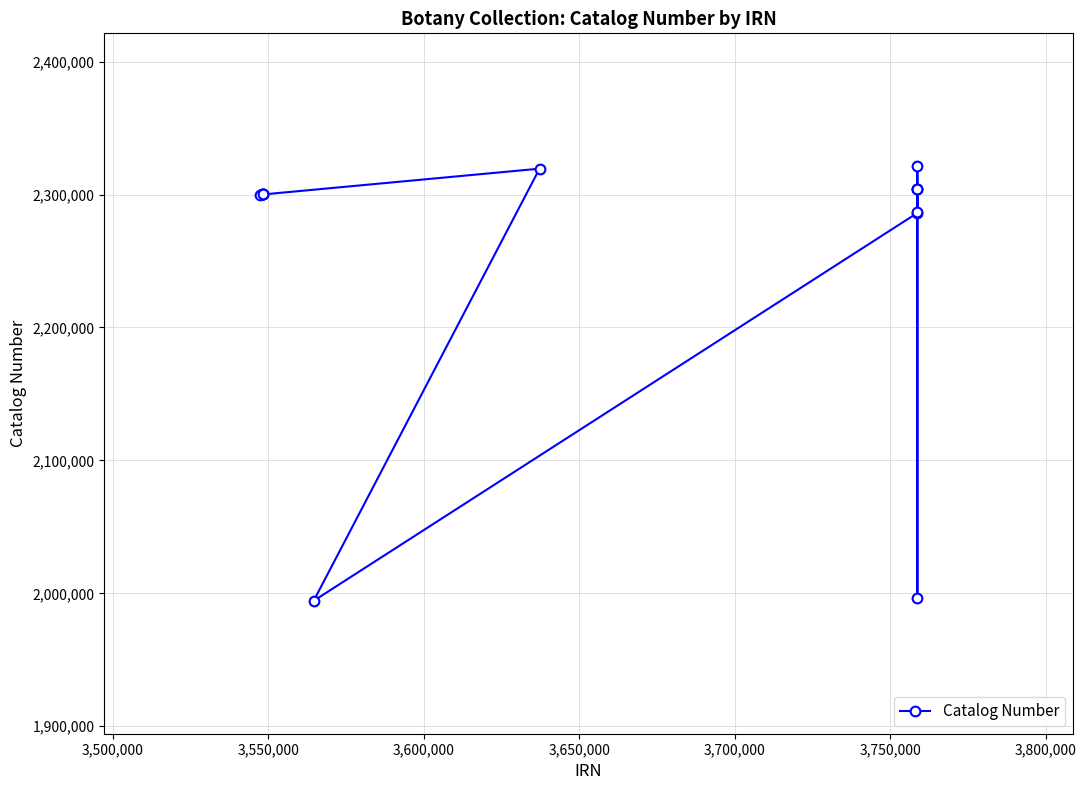

Is this an area chart (filled region under the line)?

No